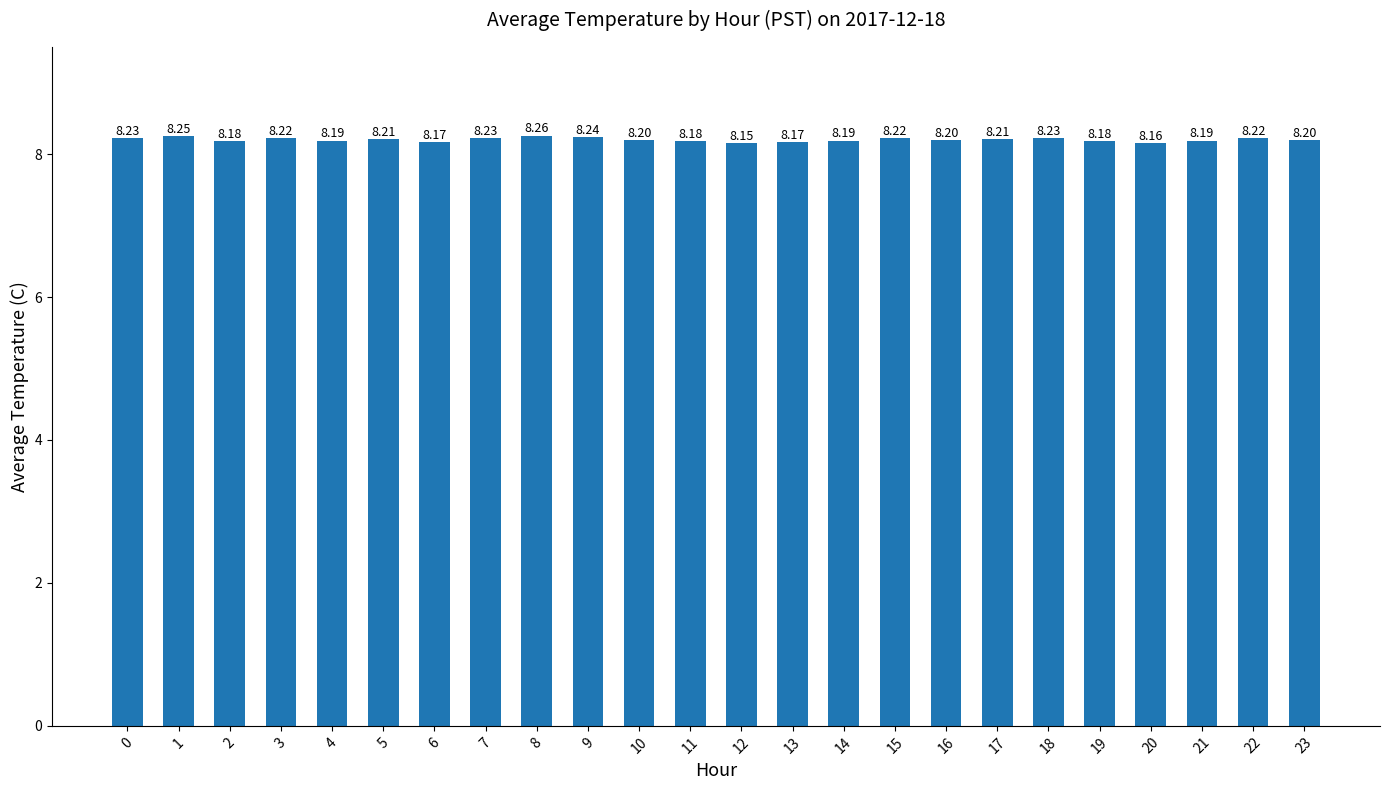

What is the value of the 1st bar from the left?

8.2